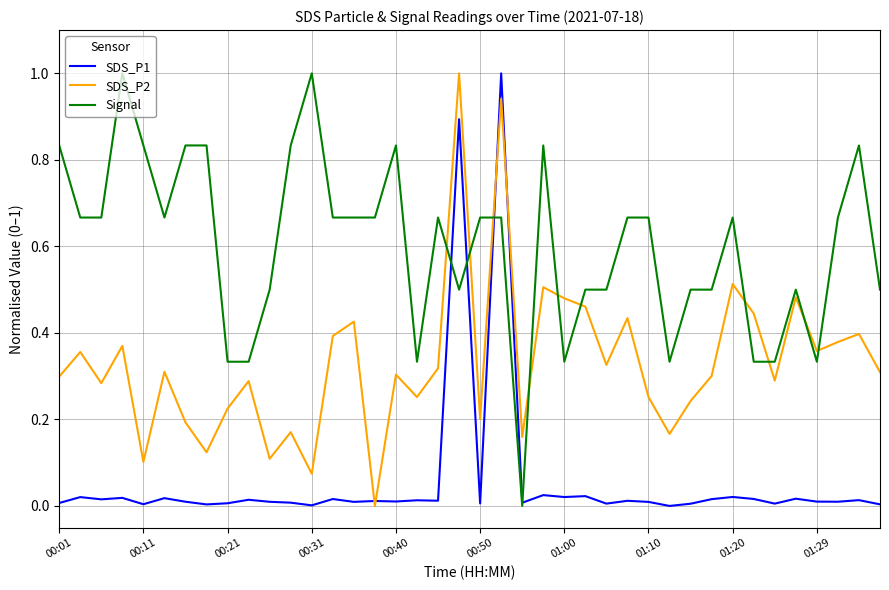

What is the difference between the maximum and minimum values in the Signal series?

1.0